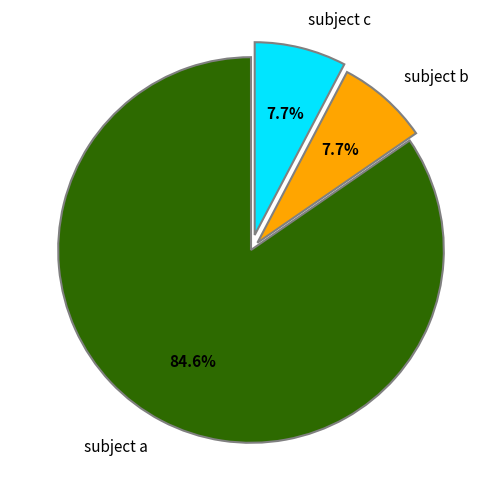

Between subject c and subject a, which is larger?

subject a